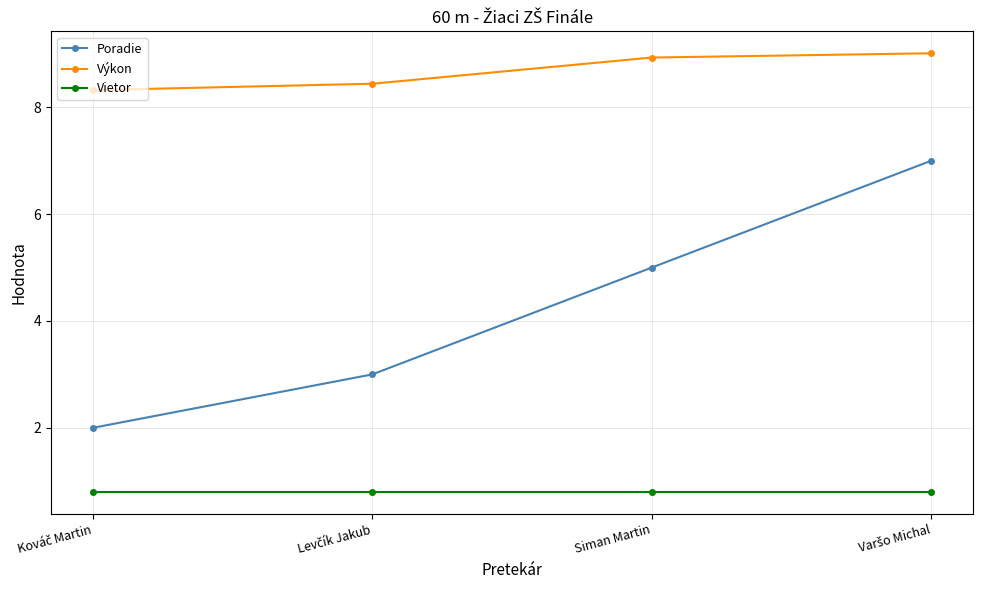

True or false: Vietor has more than 1 points higher than both neighbors.

False